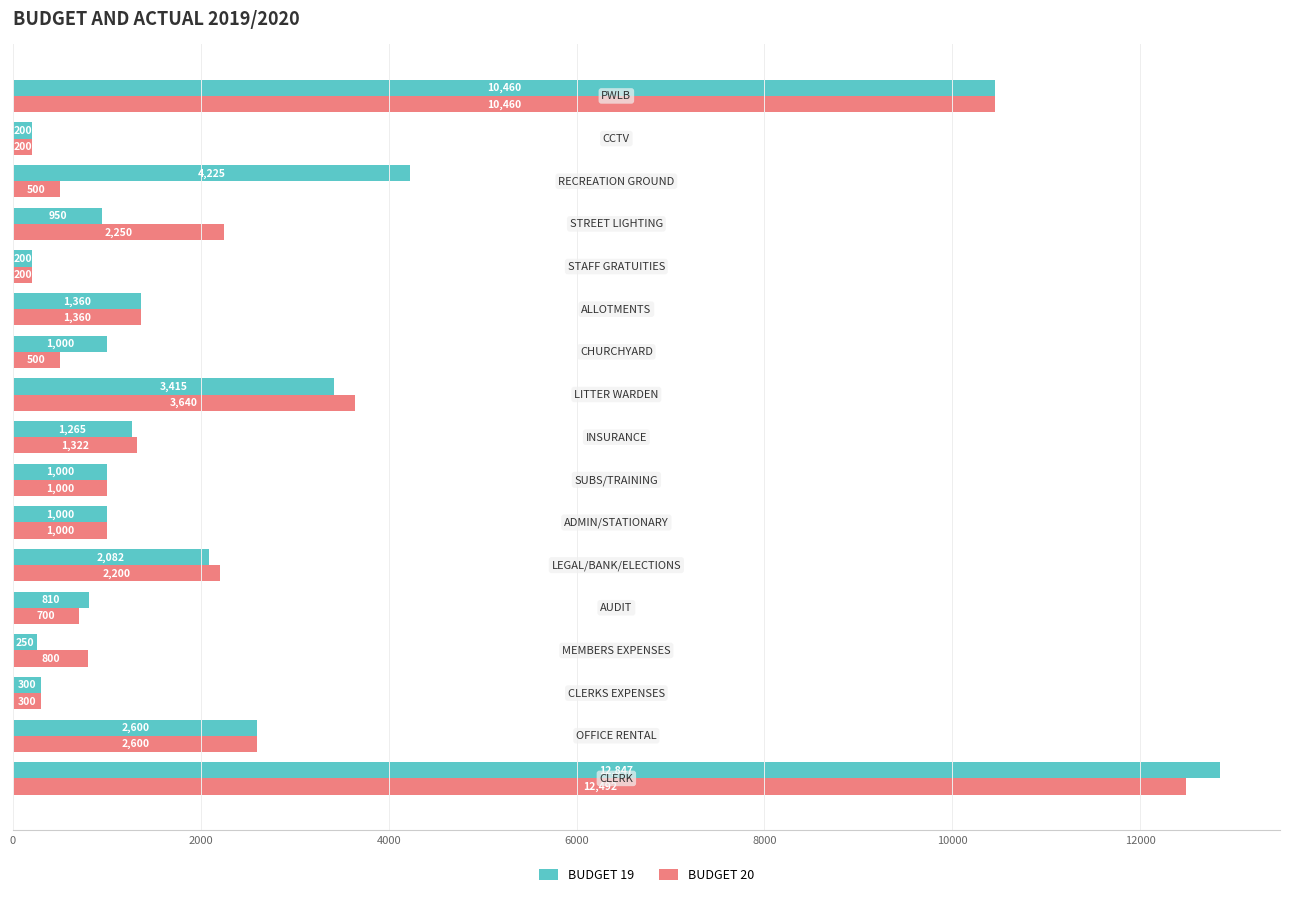

Which series has the widest spread of values?

BUDGET 19